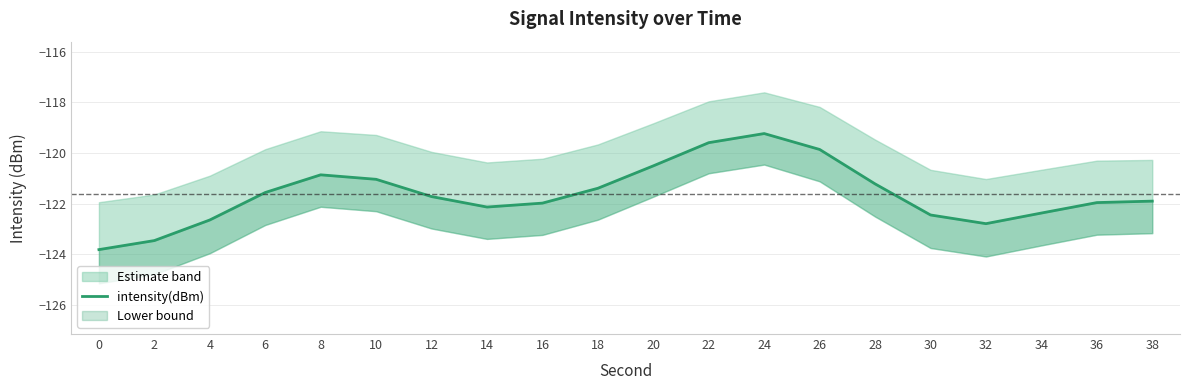

Count the number of categories in the chart.

20